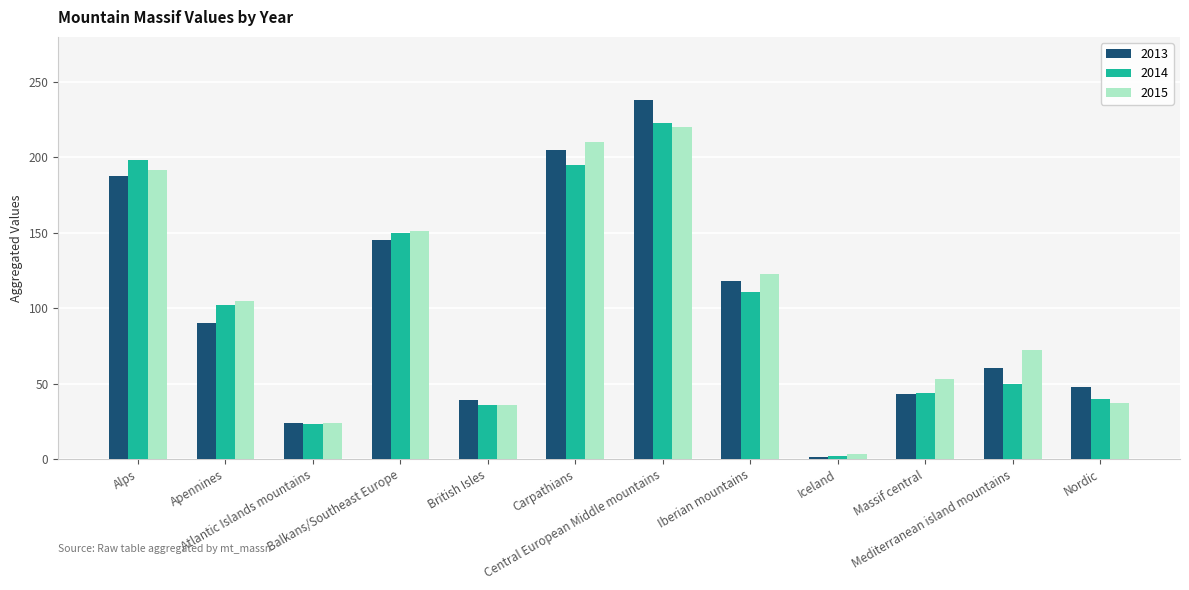

What is the sum of all 2014 values?

1174